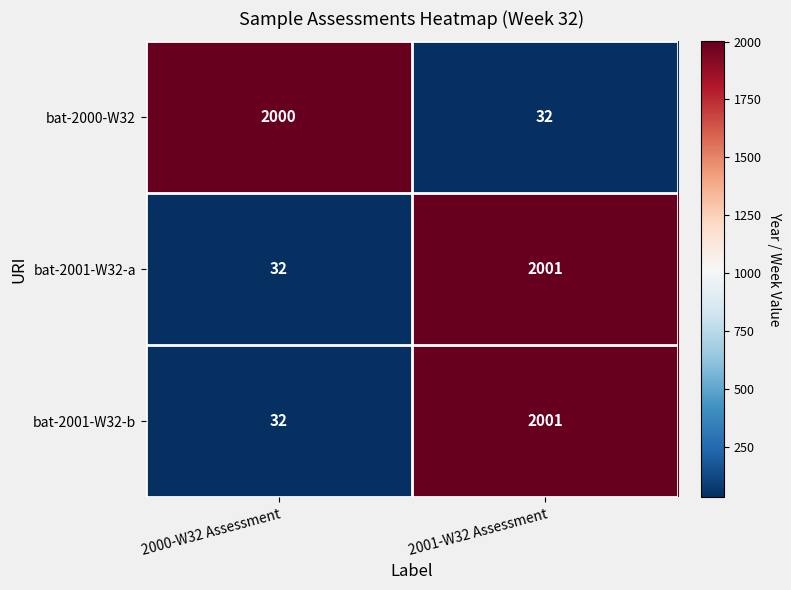

Is it true that bat-2001-W32-a equals 948 at 2001-W32 Assessment?

False